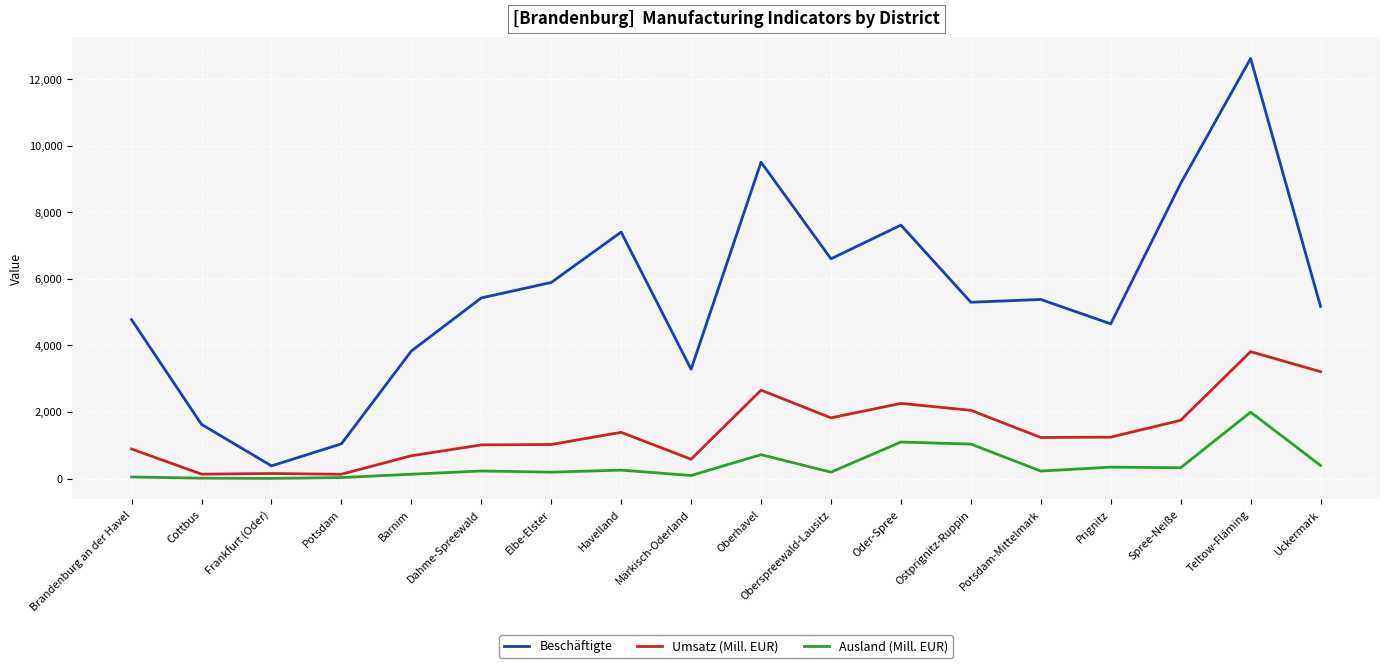

Between Dahme-Spreewald and Oberhavel, which series saw the biggest shift?

Beschäftigte